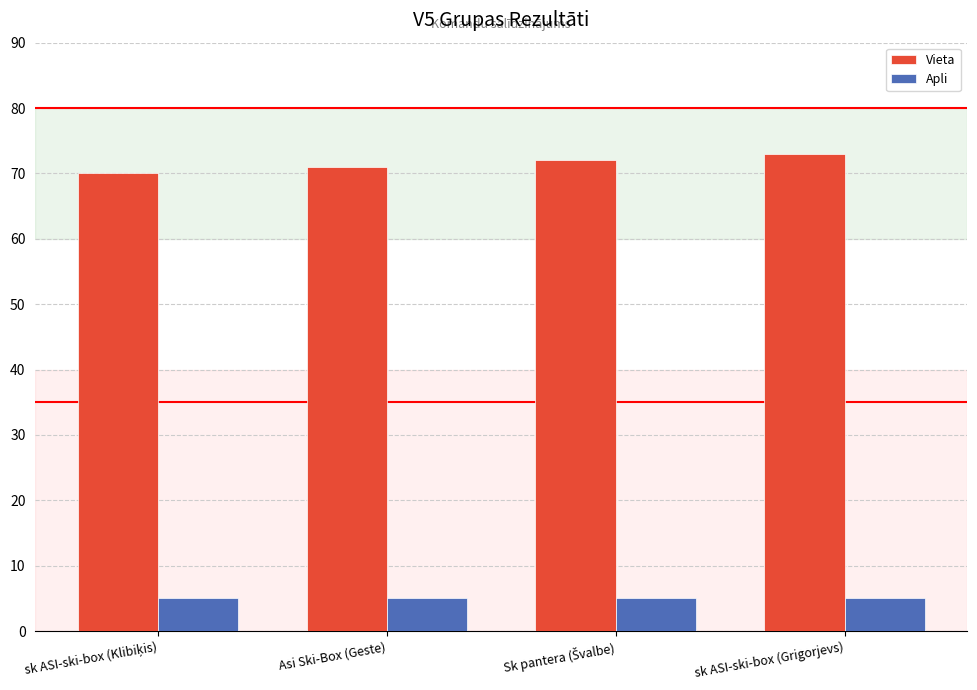

What is the smallest value displayed?

5